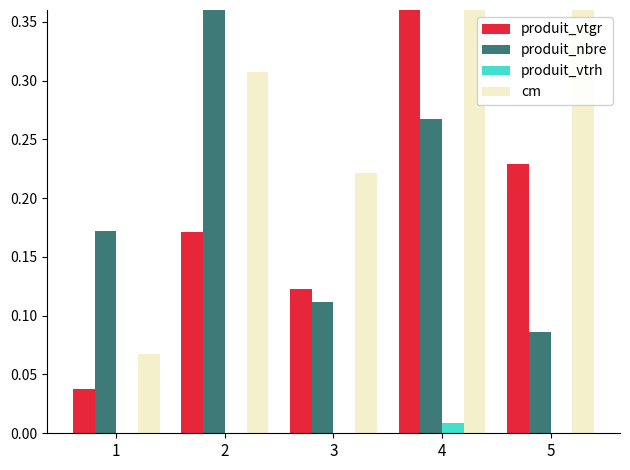

Reading right to left, transcribe all the data shown in this chart.

produit_vtgr: 5=0.2	4=0.4	3=0.1	2=0.2	1=0.0
produit_nbre: 5=0.1	4=0.3	3=0.1	2=0.4	1=0.2
produit_vtrh: 5=0.0	4=0.0	3=0.0	2=0.0	1=0.0
cm: 5=0.4	4=0.8	3=0.2	2=0.3	1=0.1